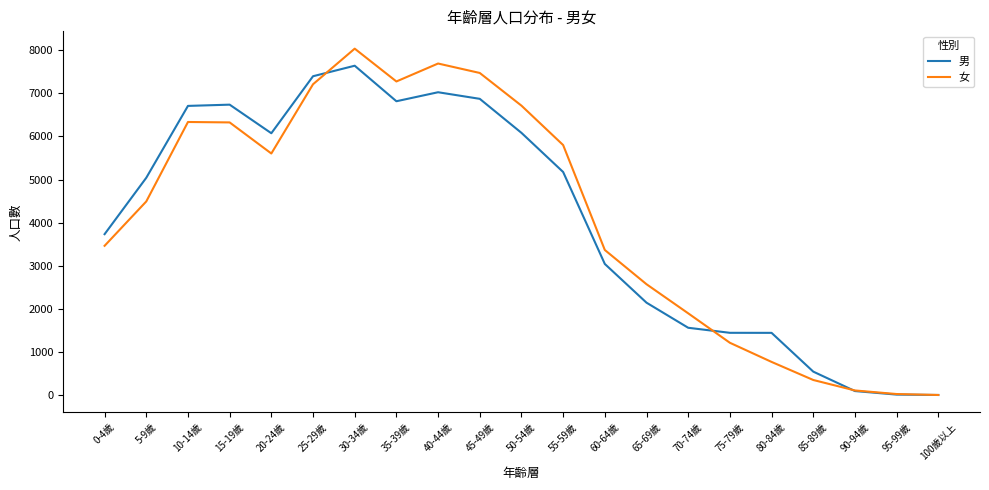

How many interior local peaks does the 女 series have?

3